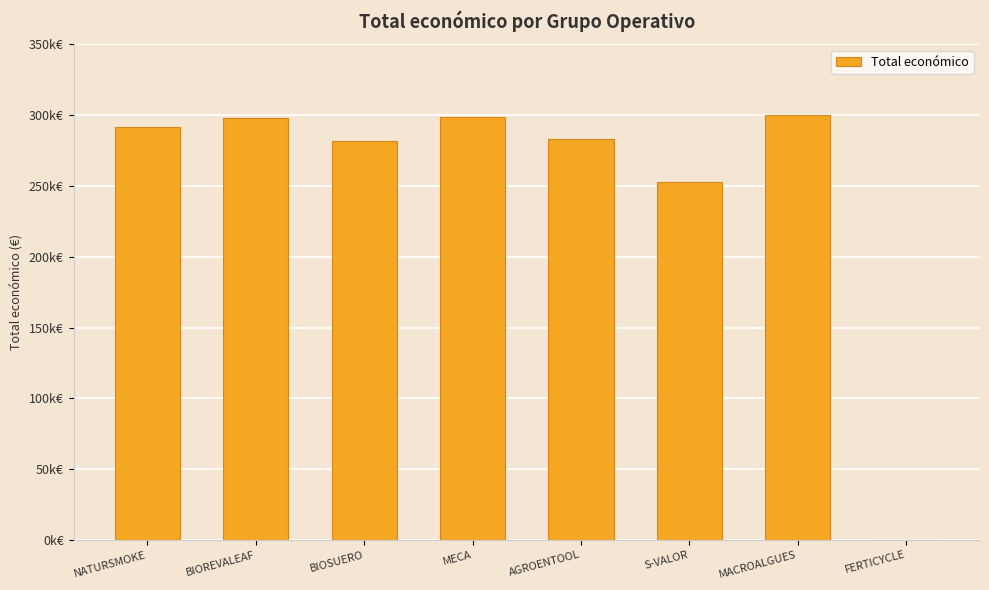

At which label is the value closest to 149929?

S-VALOR